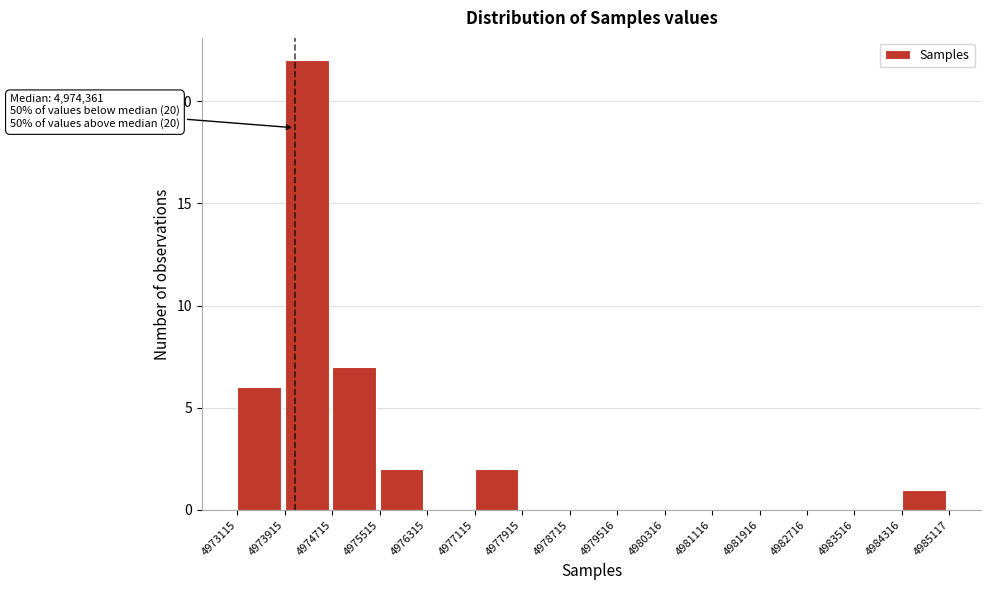

Which range on the x-axis has the tallest bar?

4973915 to 4974715